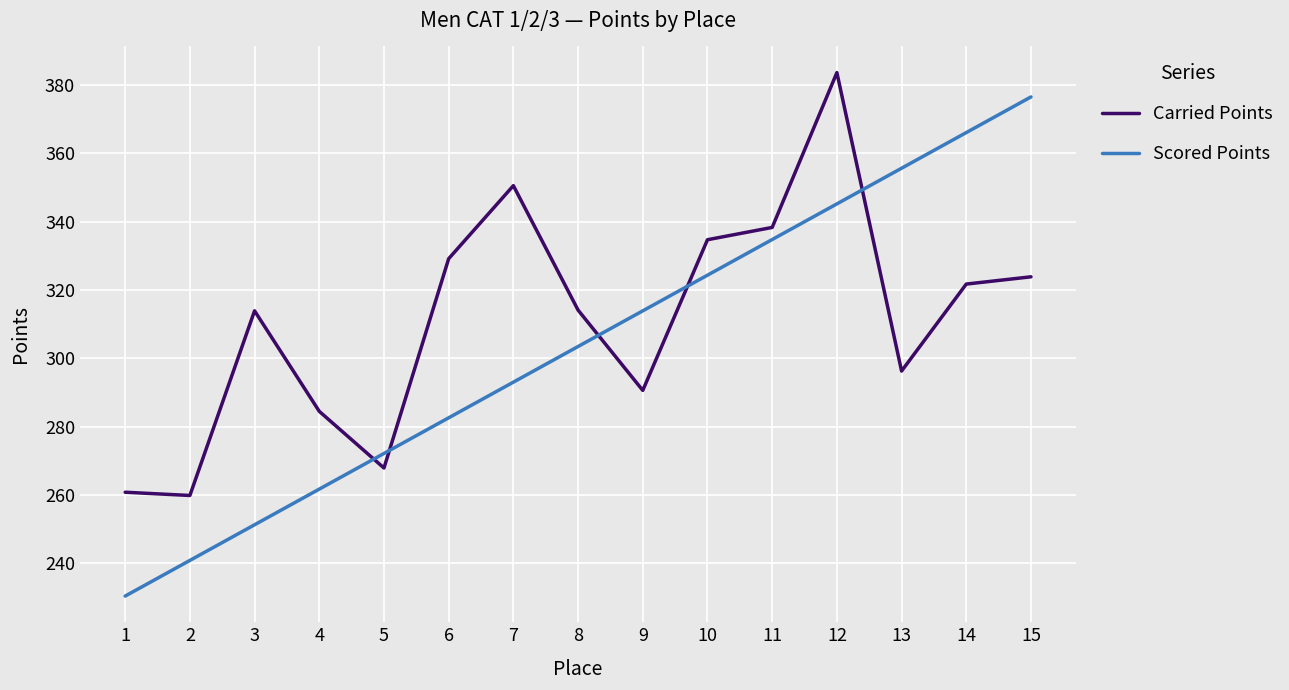

Which series has the widest spread of values?

Scored Points